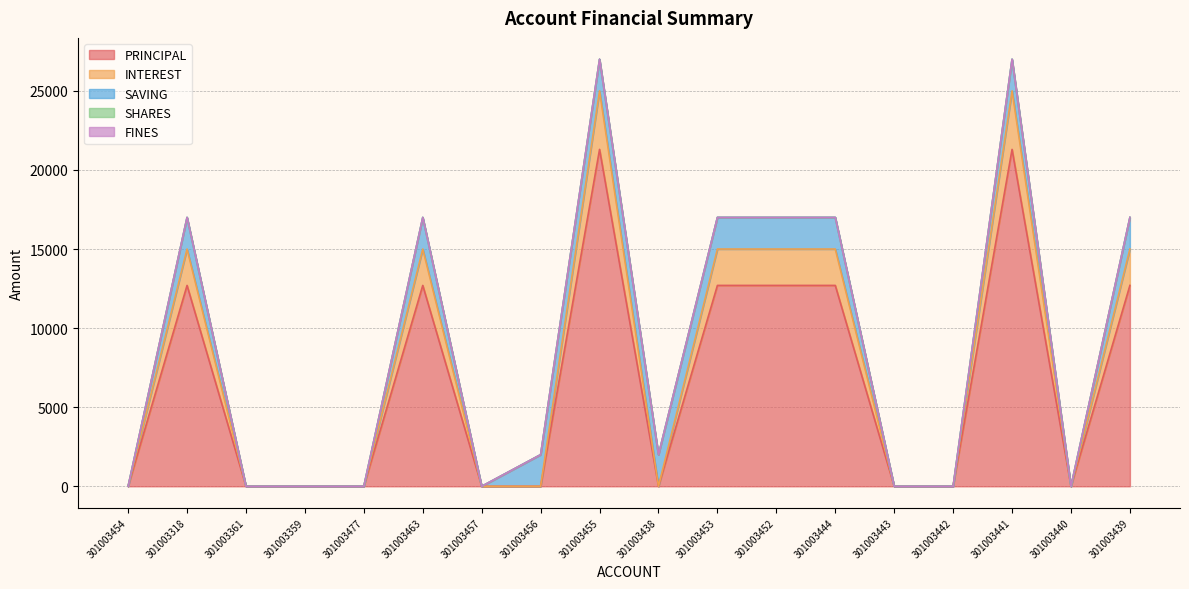

How many values in SAVING are above zero?

10